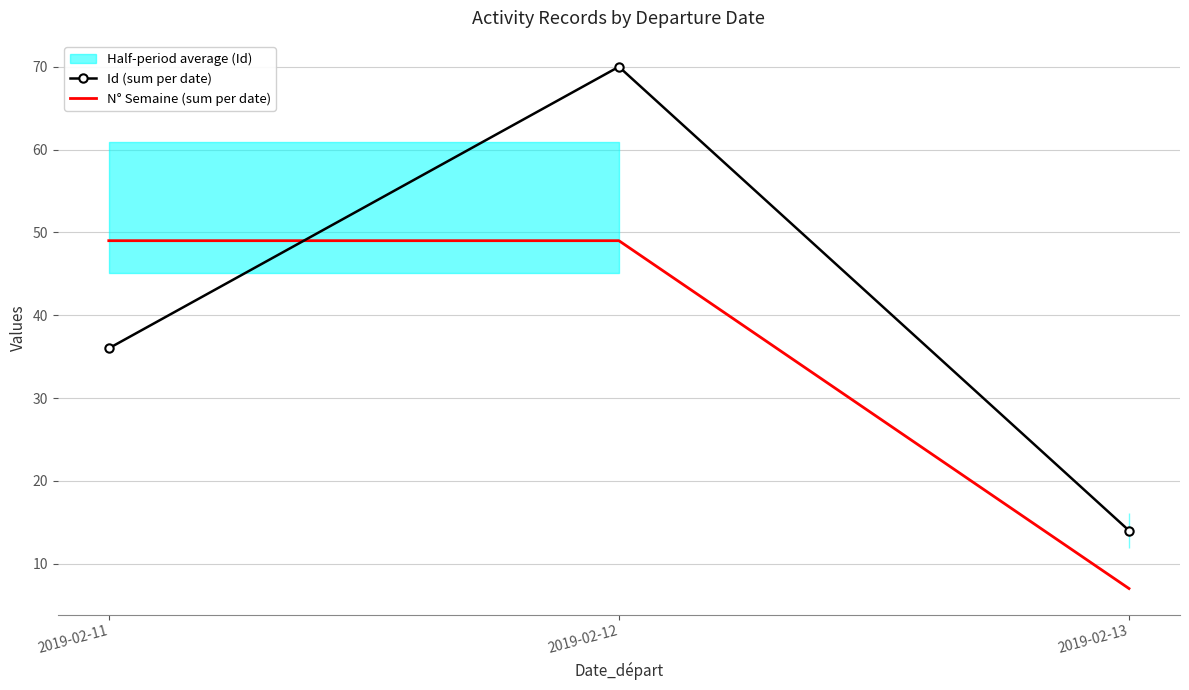

The Id (sum per date) series shows 63 at 2019-02-11. True or false?

False